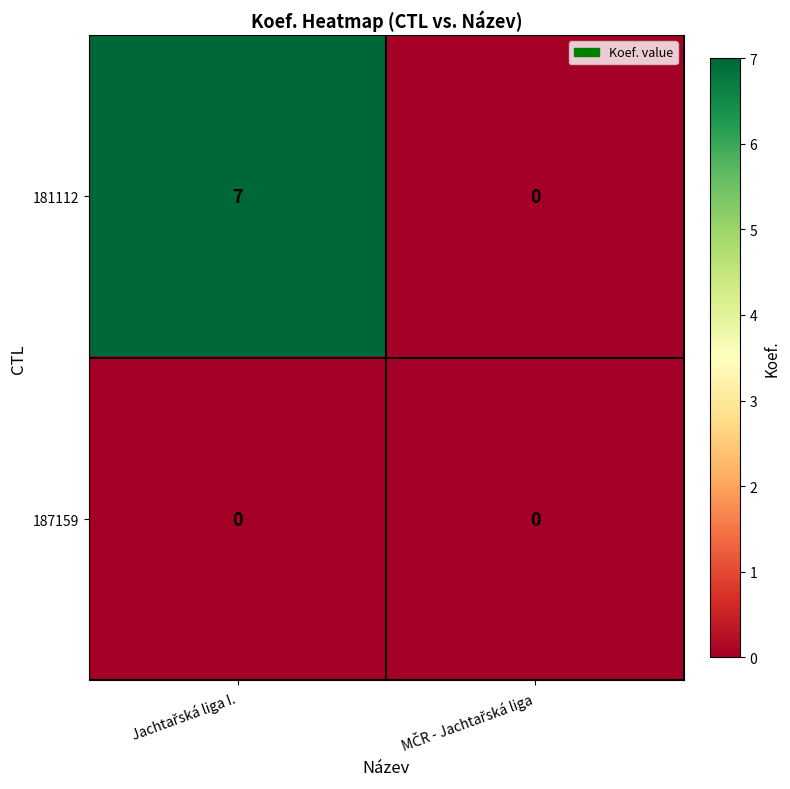

Reading left to right, transcribe all the data shown in this chart.

181112: 7	0
187159: 0	0